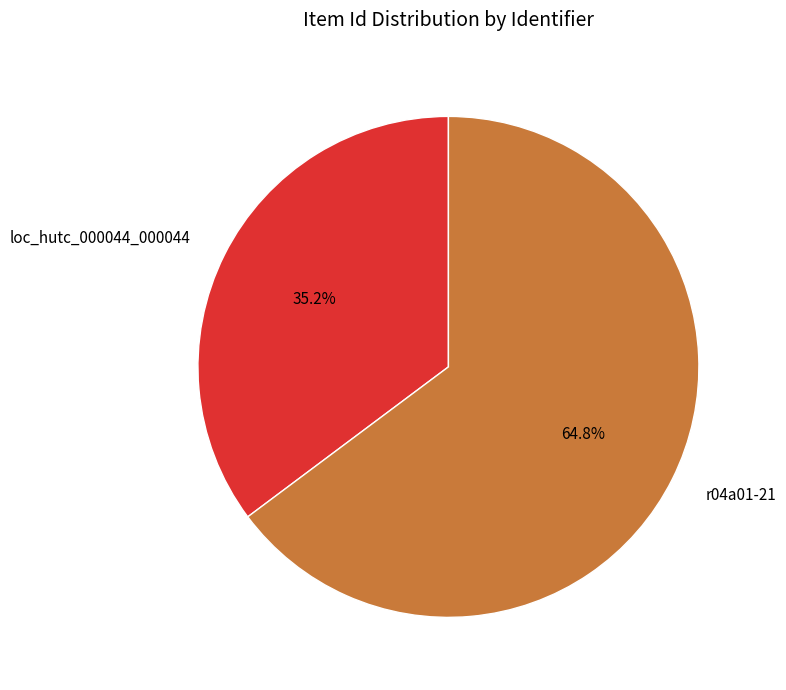

What percentage do loc_hutc_000044_000044 and r04a01-21 together represent?

100.0%